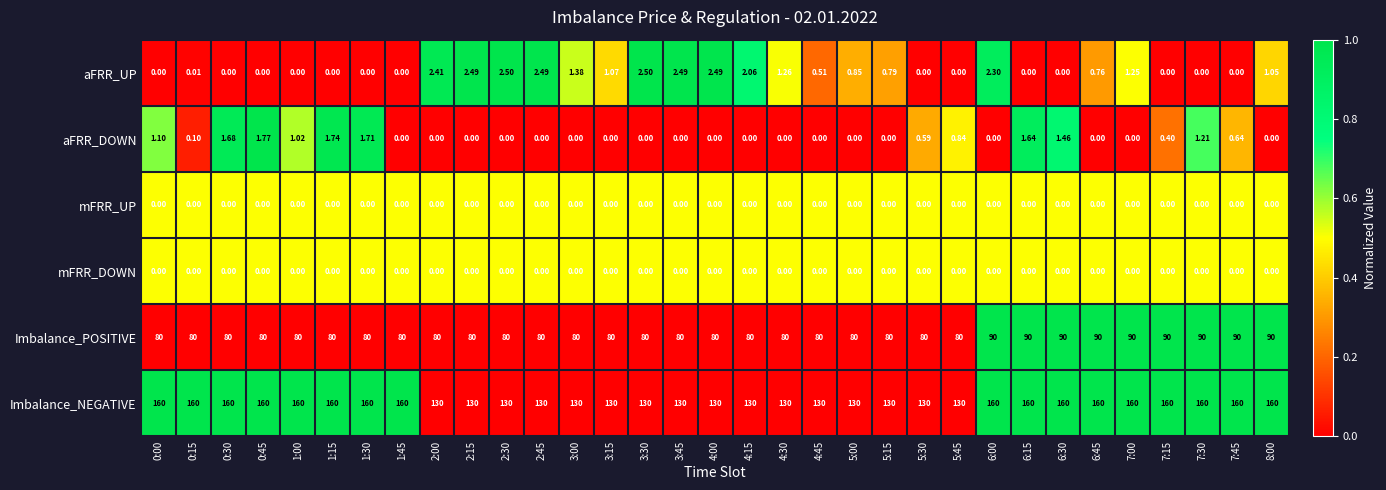

Which series changed the most between 5:00 and 8:00?

Imbalance_NEGATIVE